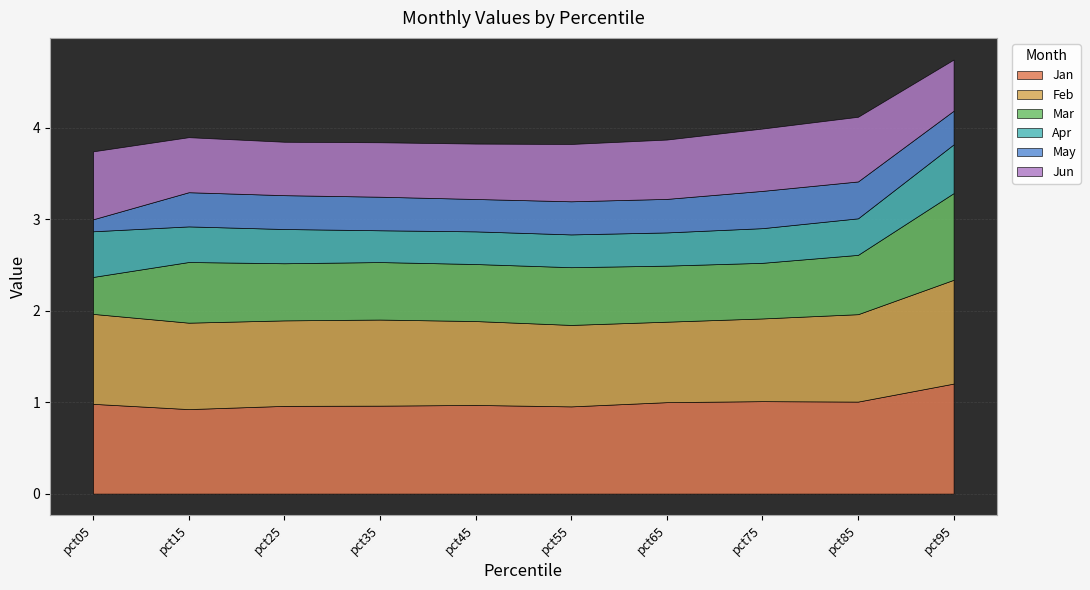

True or false: Mar and May intersect in this chart.

False